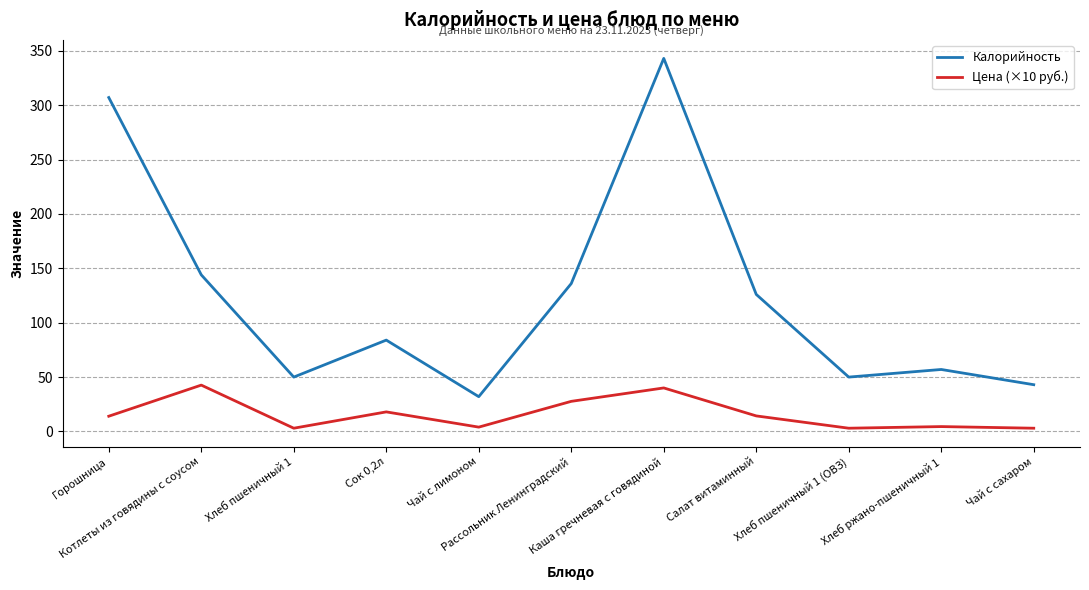

True or false: Калорийность and Цена (×10 руб.) cross at least once.

False